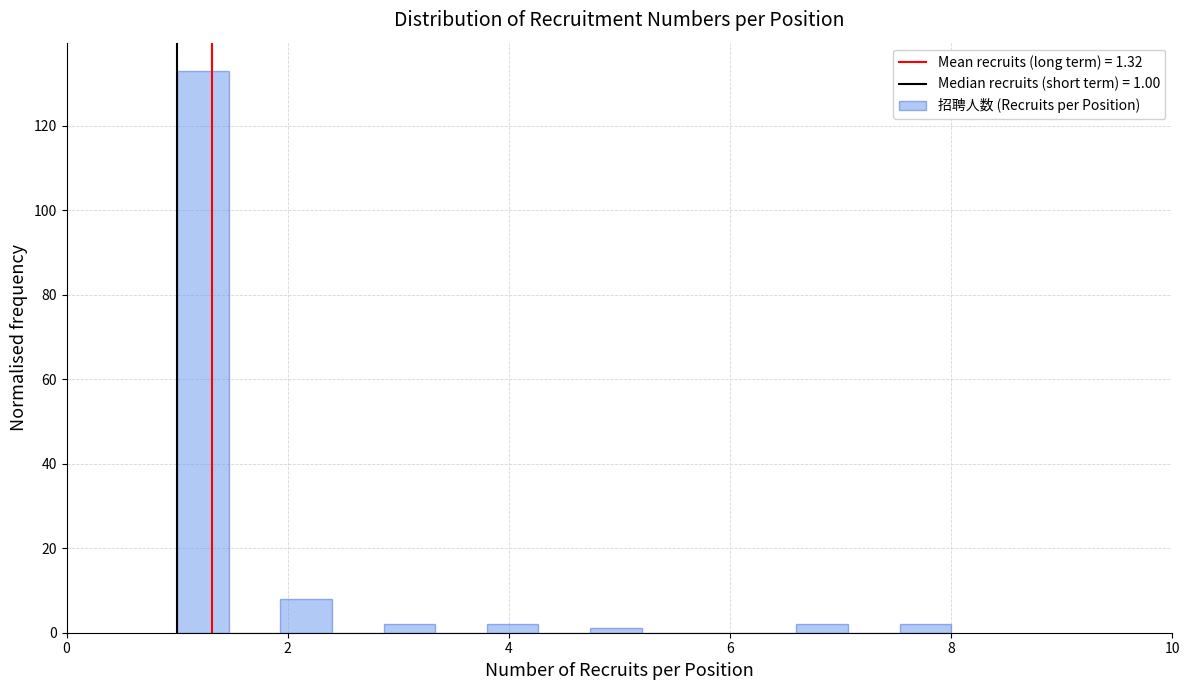

Read against the x-axis, roughly where is the centre of the tallest bar?

1.2